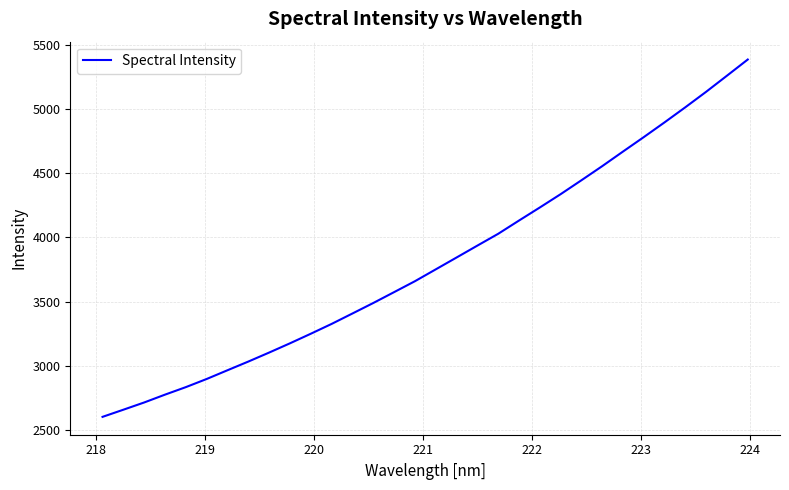

What is the difference between the maximum and minimum values?

2781.9